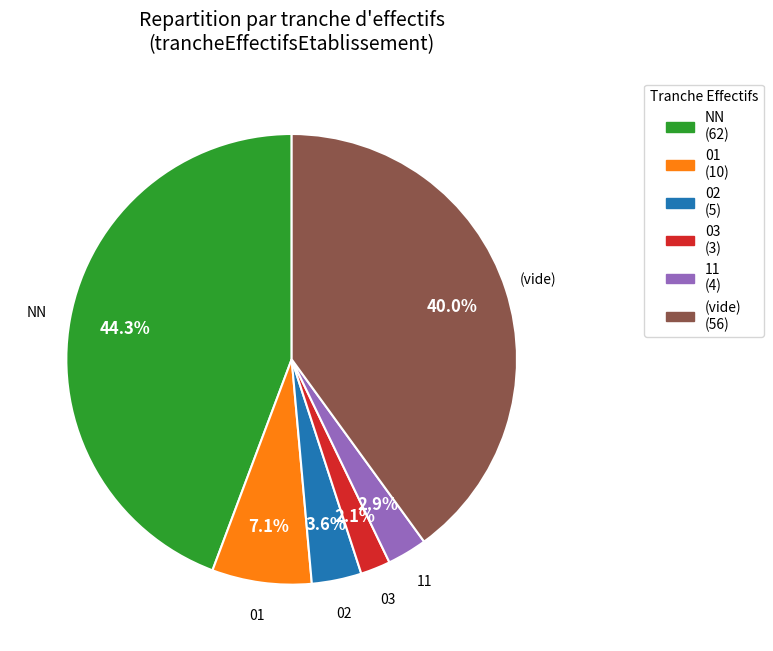

Does any single category account for the majority?

No